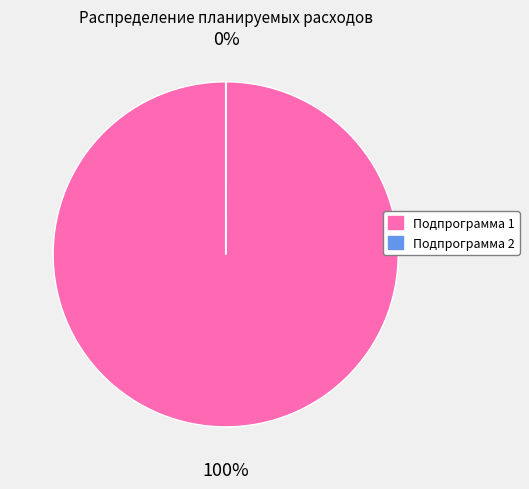

To the nearest percent, what percentage of the pie is Подпрограмма 1?

100%